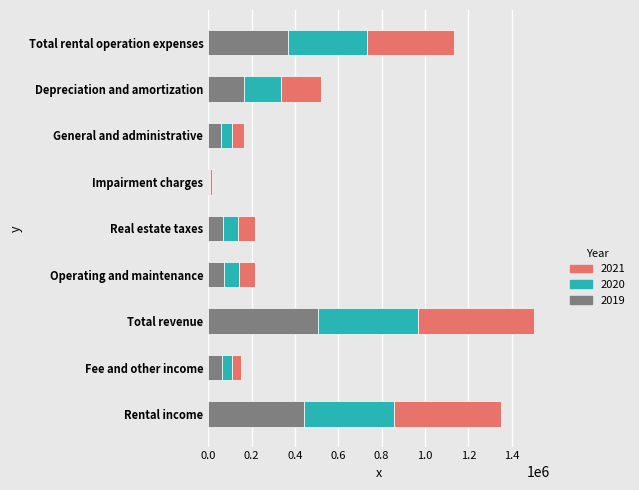

What is the total value across all series at General and administrative?

166317